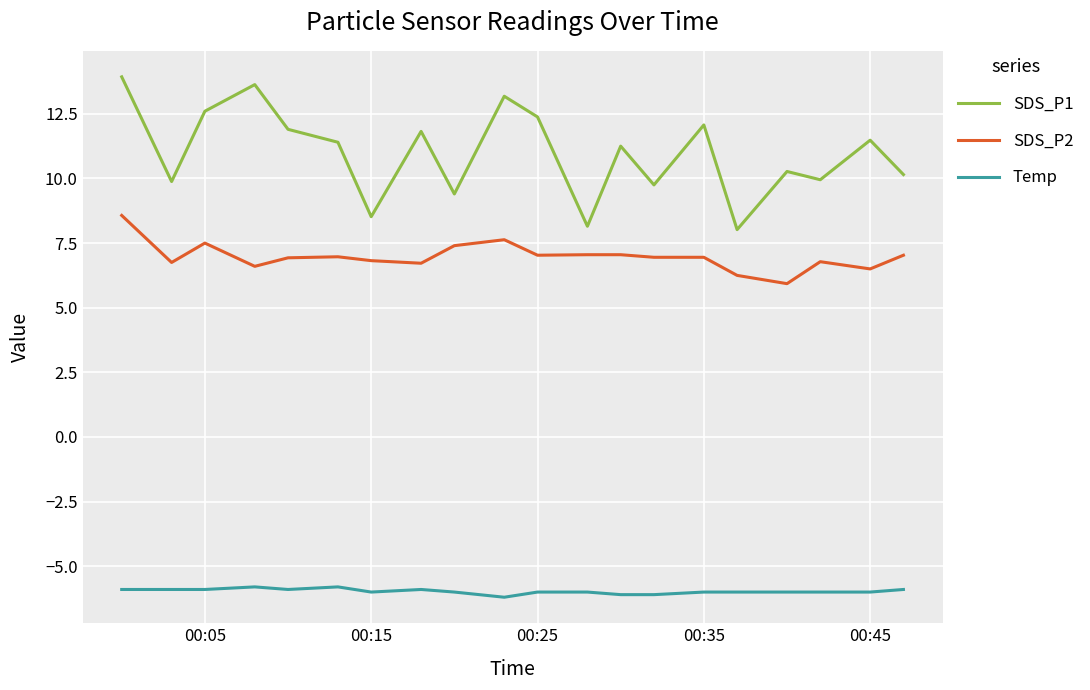

What is the difference between the second highest and second lowest values in the SDS_P1 series?

5.5